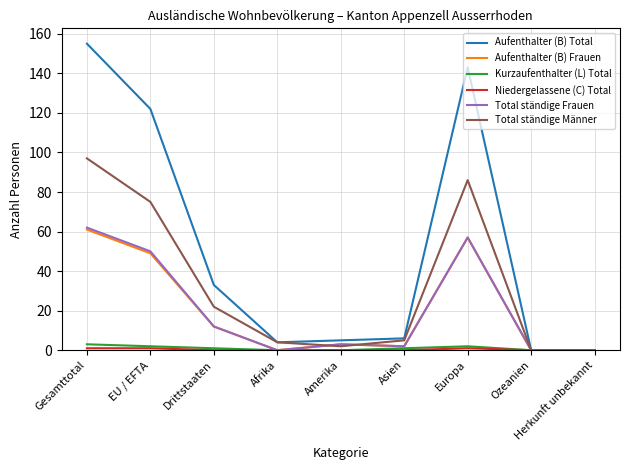

Which series has the widest spread of values?

Aufenthalter (B) Total